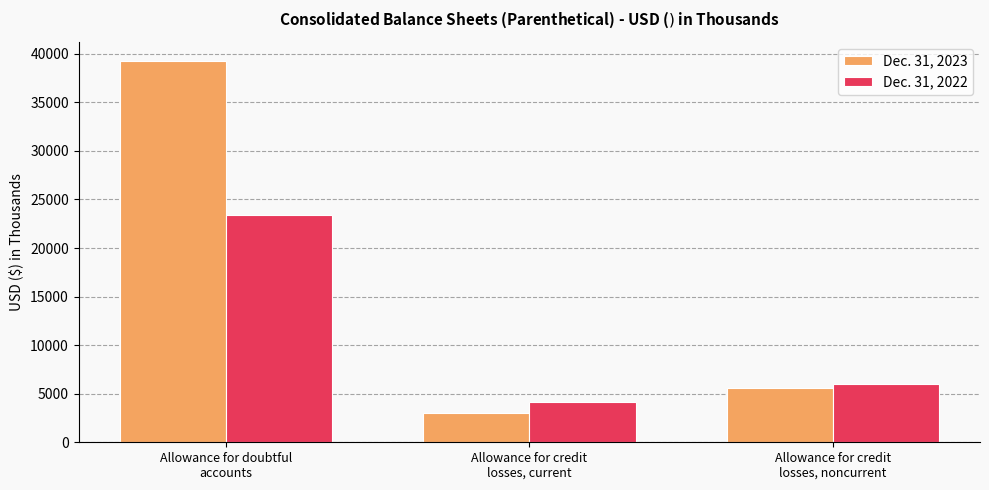

Count the number of data series in this chart.

2